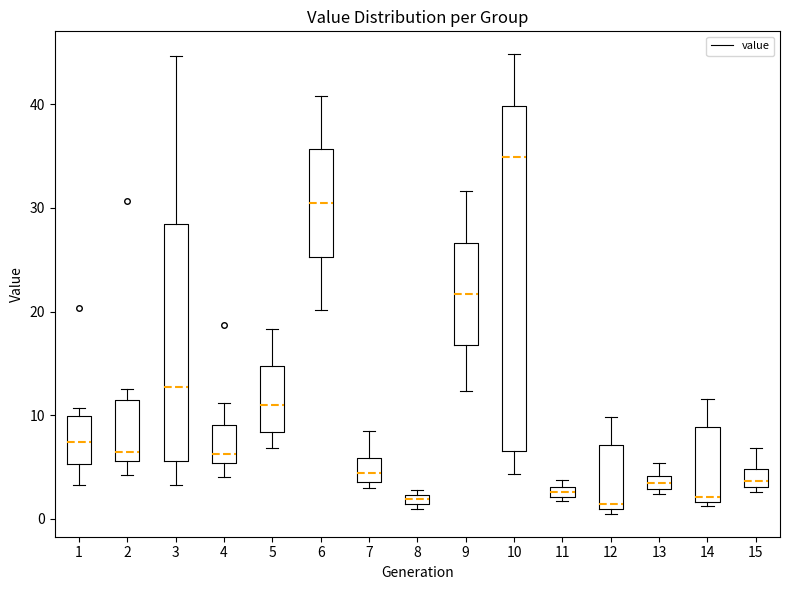

Which box's median line is the highest?

10